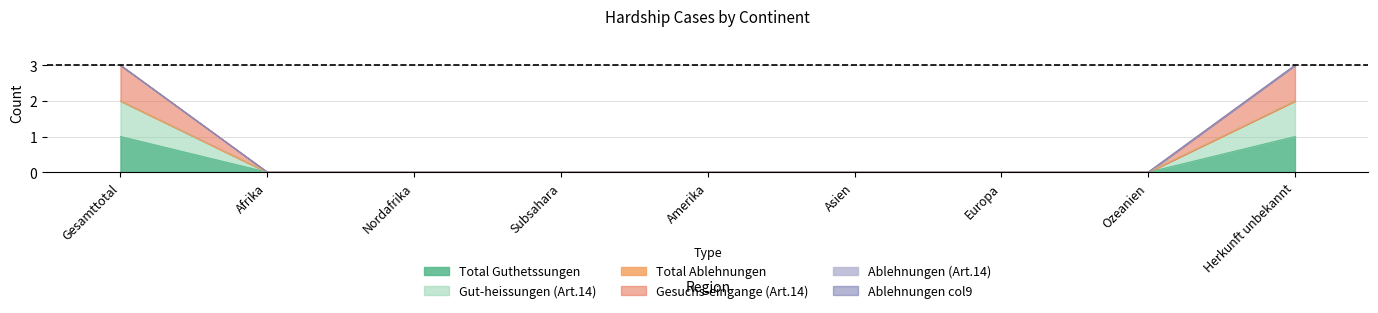

How many positive values does the Total Guthetssungen series have?

2